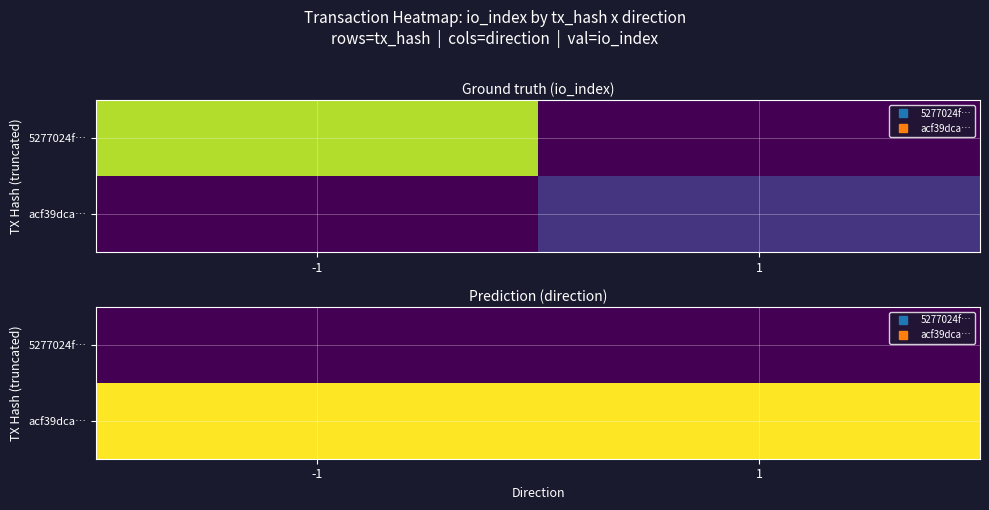

At 1, list the series in order from smallest to largest.

5277024f…, acf39dca…